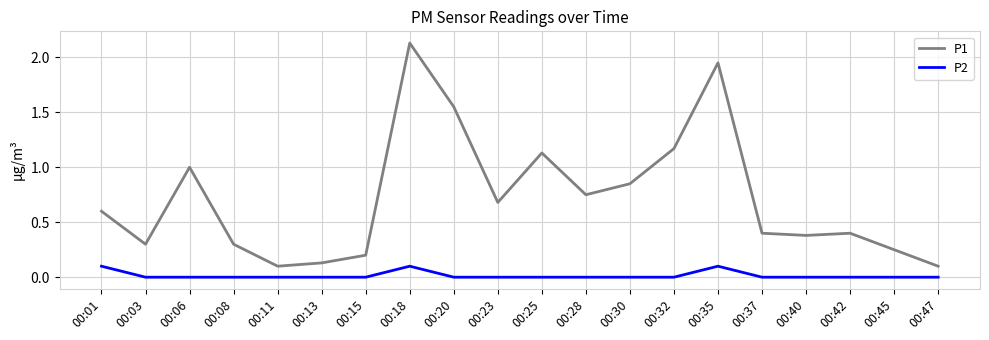

True or false: P2 and P1 cross at least once.

False